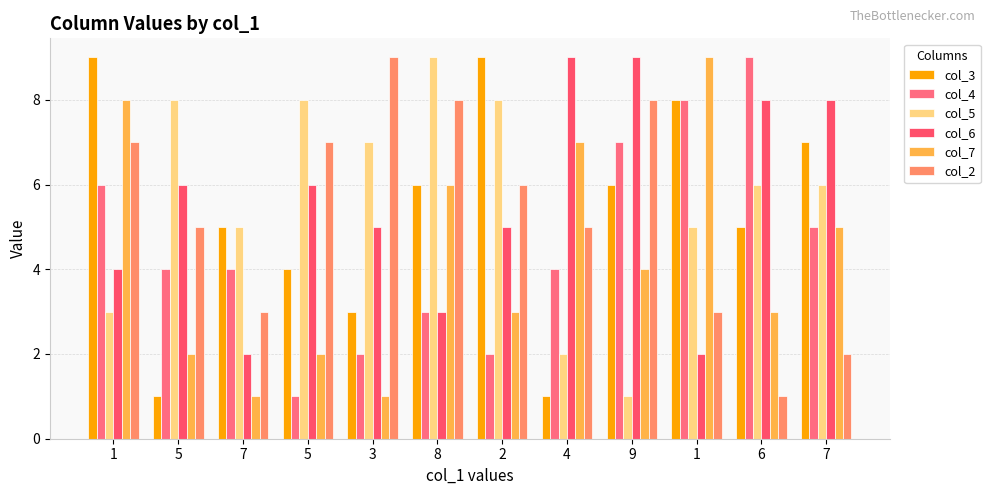

The value of col_5 at 4 is 2. True or false?

True